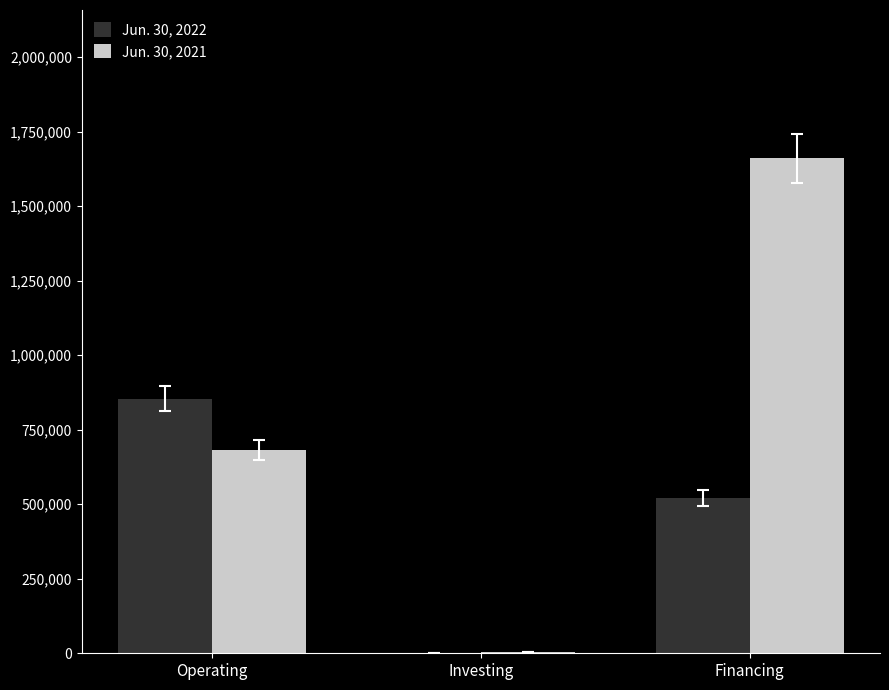

The Jun. 30, 2022 series shows 854308 at Operating. True or false?

True